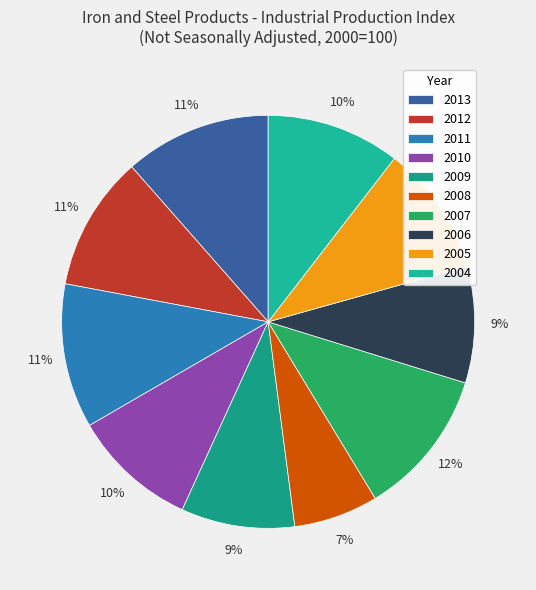

How many segments does this pie chart have?

10